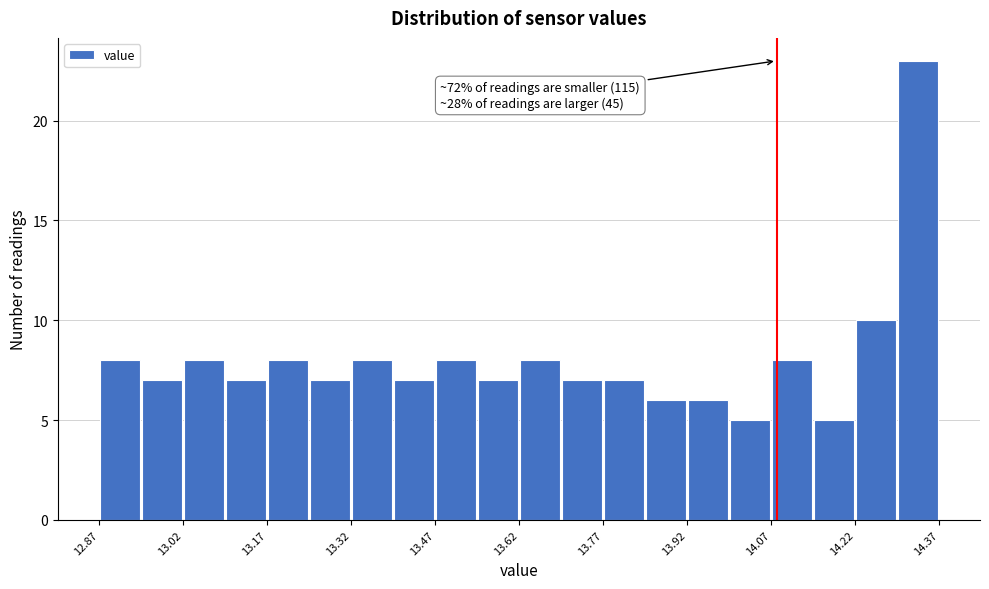

Around what value on the x-axis is the tallest bar? Give the approximate position of its centre, as read against the axis.

14.34